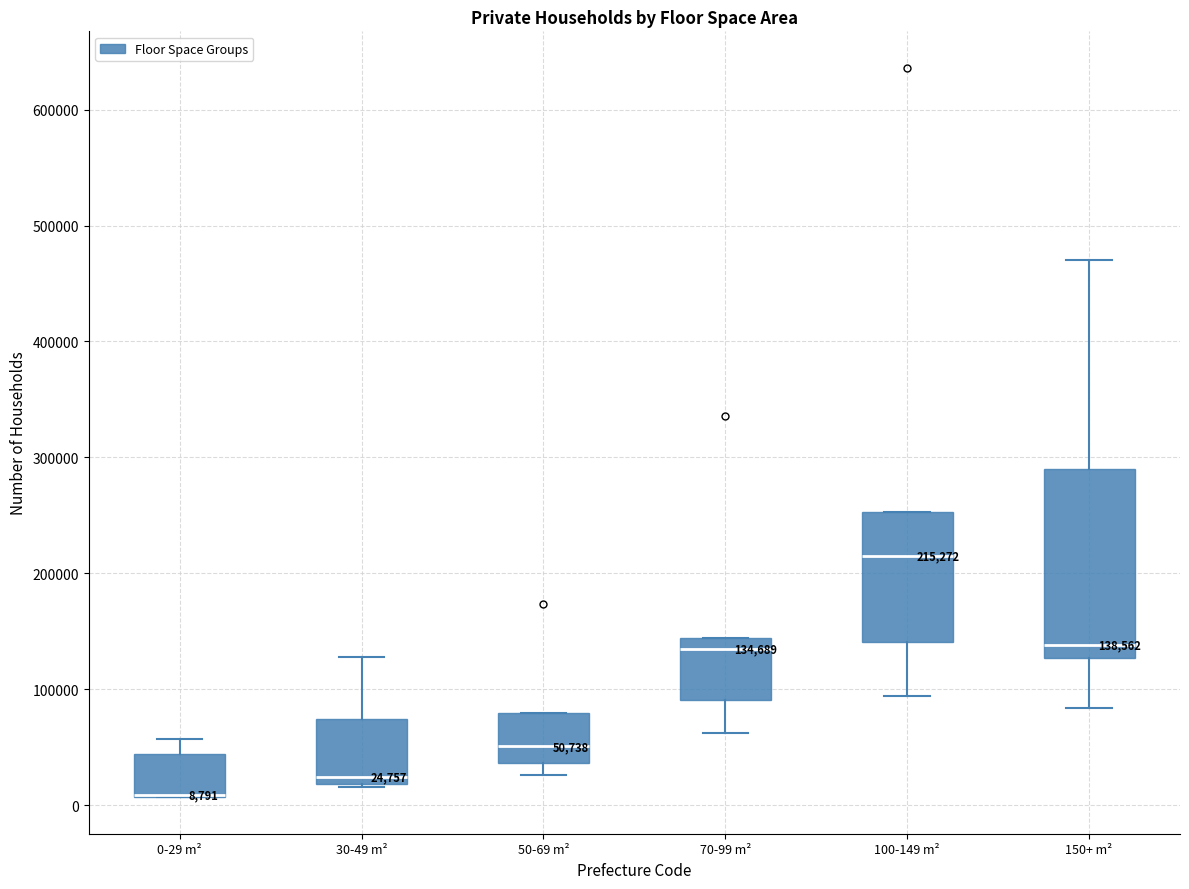

Comparing the boxes themselves (not the whiskers), which one is the tallest?

150+ m²